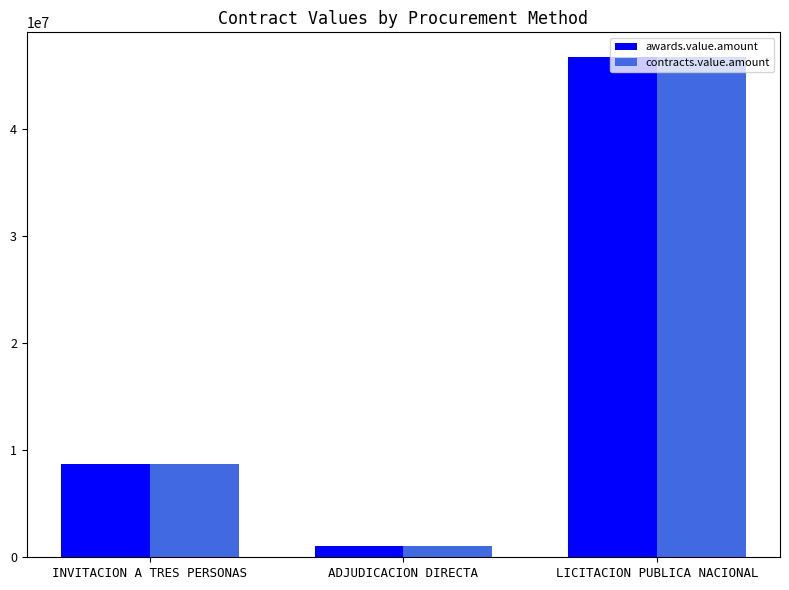

Reading right to left, extract all data points from this chart.

awards.value.amount: 46649085.3	1039759.9	8675335.9
contracts.value.amount: 46649085.3	1039759.9	8675335.9